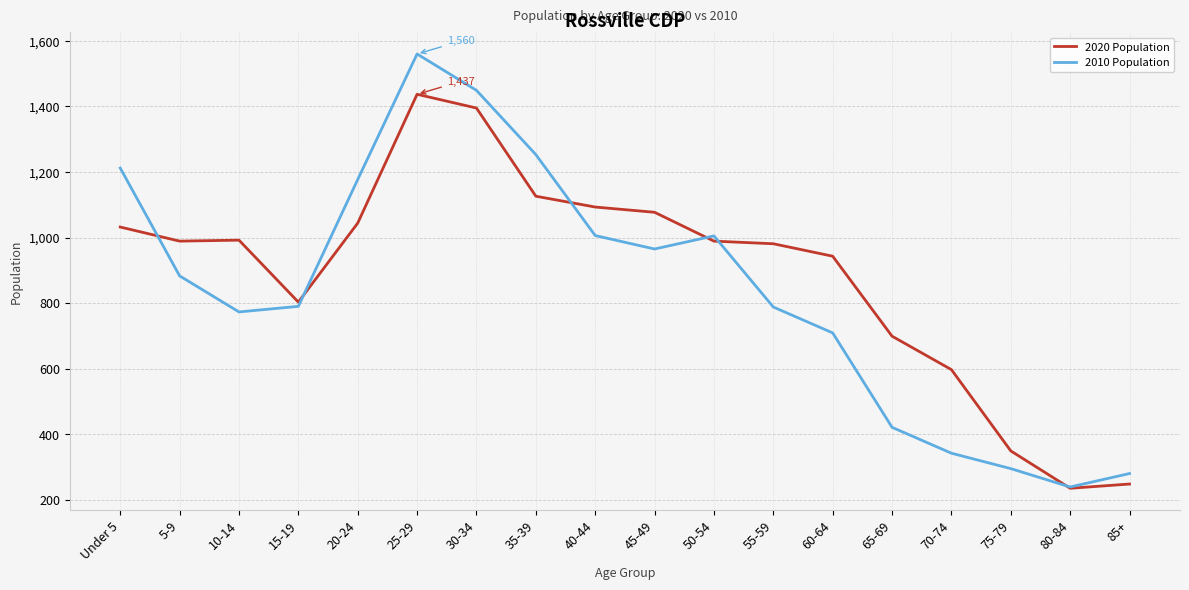

What is the greatest value displayed?

1560